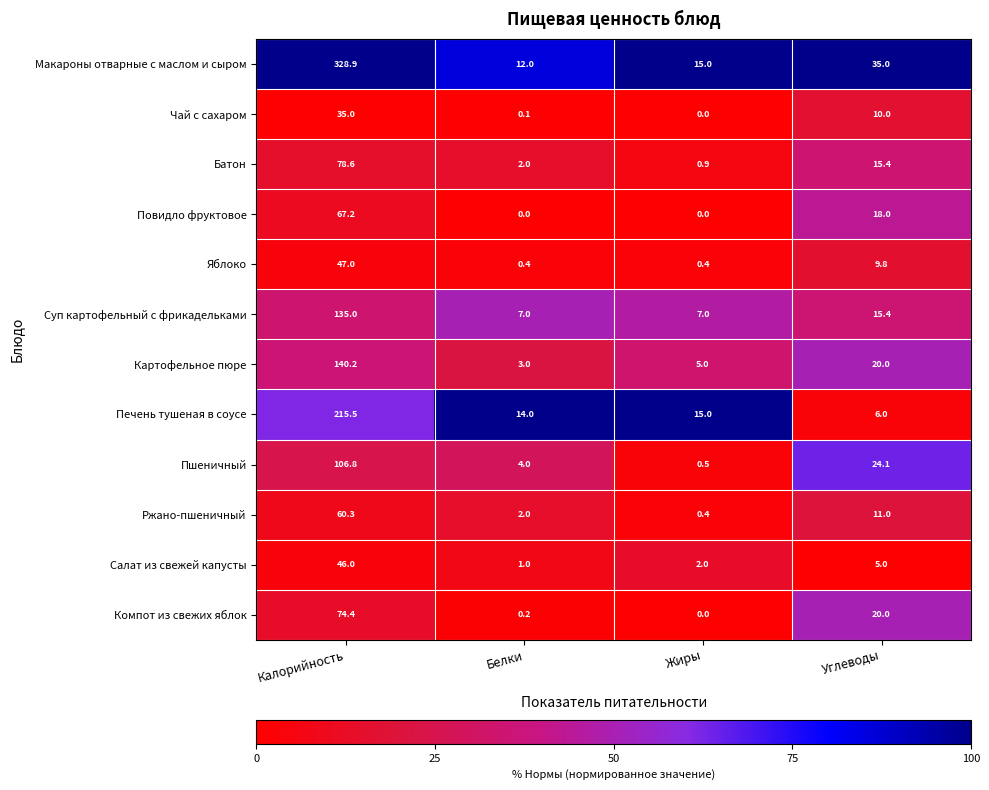

Count the number of categories in the chart.

4